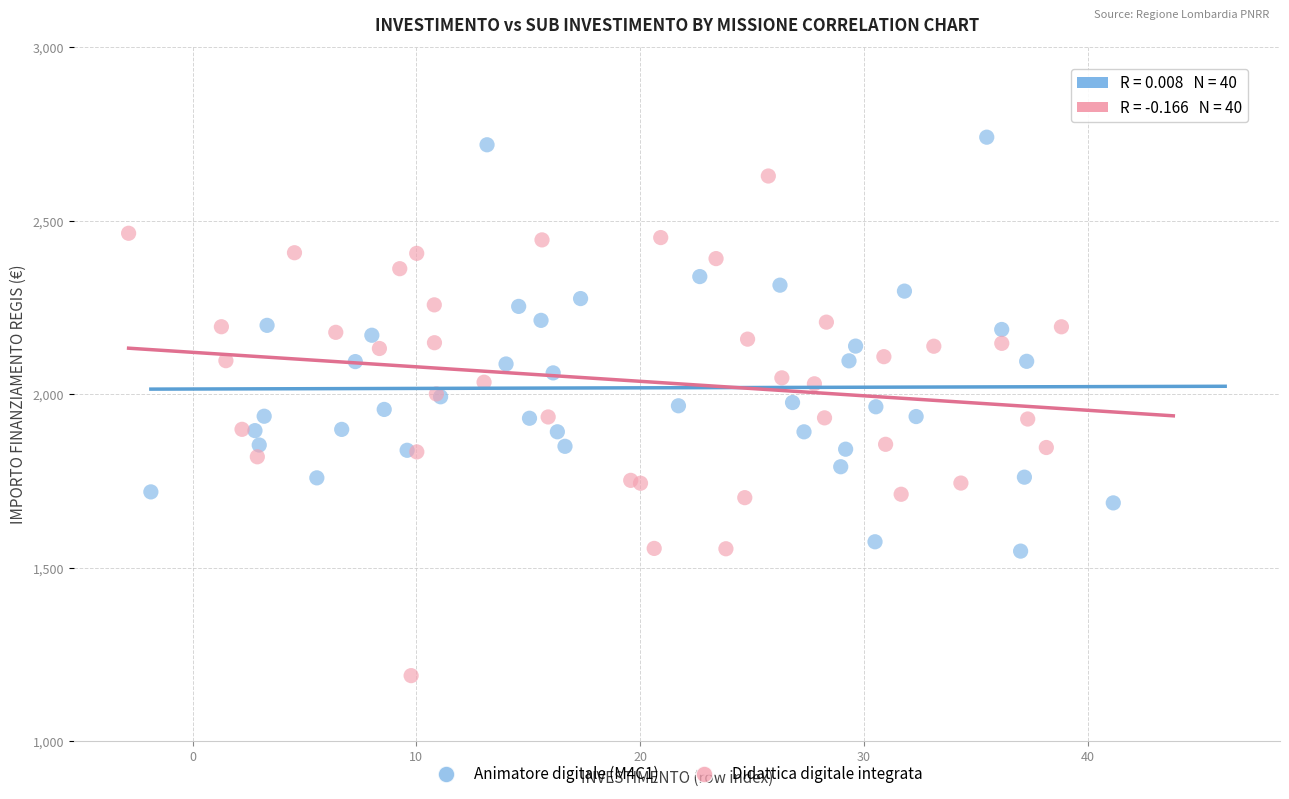

Which series has the widest spread of Y values?

Didattica digitale integrata